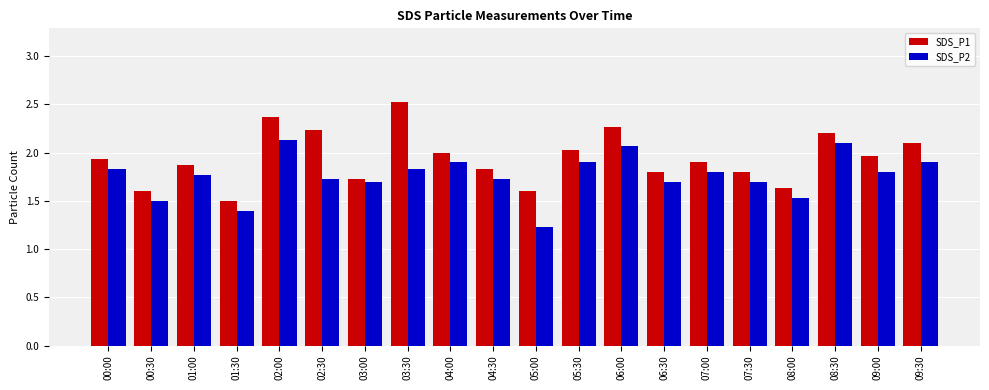

Reading right to left, list all the values displayed in this chart.

SDS_P1: 09:30=2.1	09:00=2.0	08:30=2.2	08:00=1.6	07:30=1.8	07:00=1.9	06:30=1.8	06:00=2.3	05:30=2.0	05:00=1.6	04:30=1.8	04:00=2.0	03:30=2.5	03:00=1.7	02:30=2.2	02:00=2.4	01:30=1.5	01:00=1.9	00:30=1.6	00:00=1.9
SDS_P2: 09:30=1.9	09:00=1.8	08:30=2.1	08:00=1.5	07:30=1.7	07:00=1.8	06:30=1.7	06:00=2.1	05:30=1.9	05:00=1.2	04:30=1.7	04:00=1.9	03:30=1.8	03:00=1.7	02:30=1.7	02:00=2.1	01:30=1.4	01:00=1.8	00:30=1.5	00:00=1.8